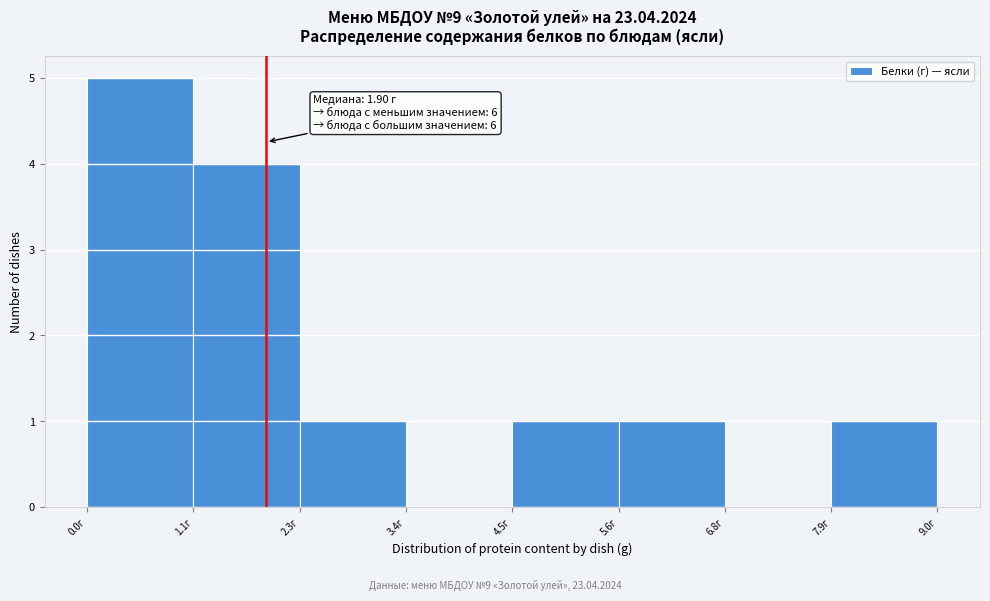

Which range on the x-axis has the tallest bar?

0.0 to 1.2